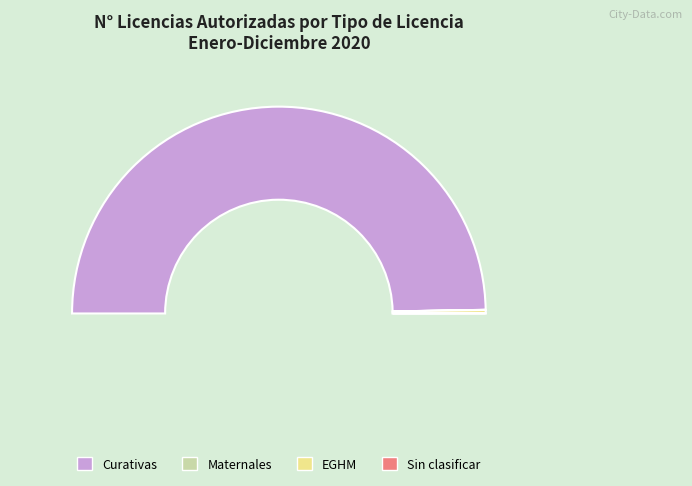

How many segments does this pie chart have?

4